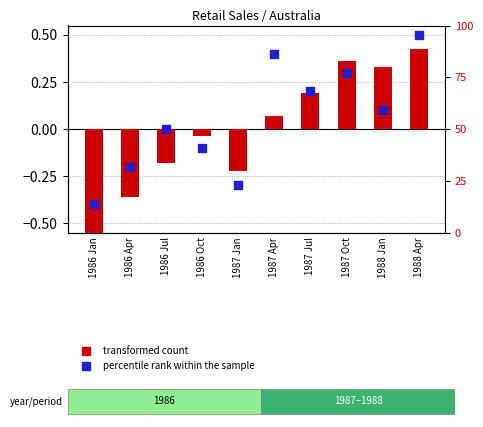

What are all the series names shown in the legend?

transformed count, percentile rank within the sample